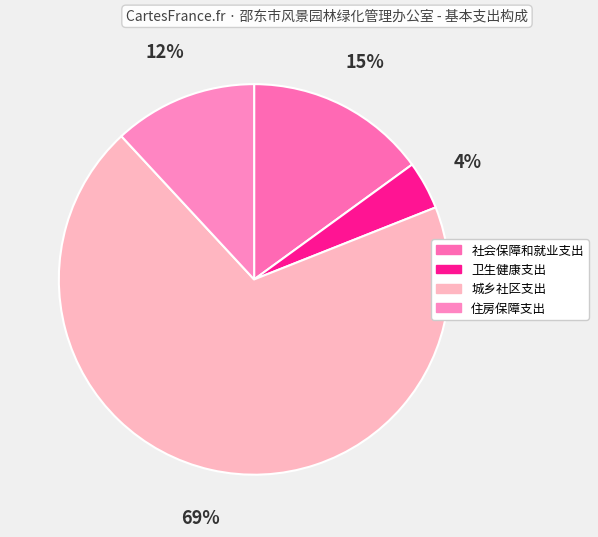

True or false: 社会保障和就业支出 accounts for 15% of the total.

True